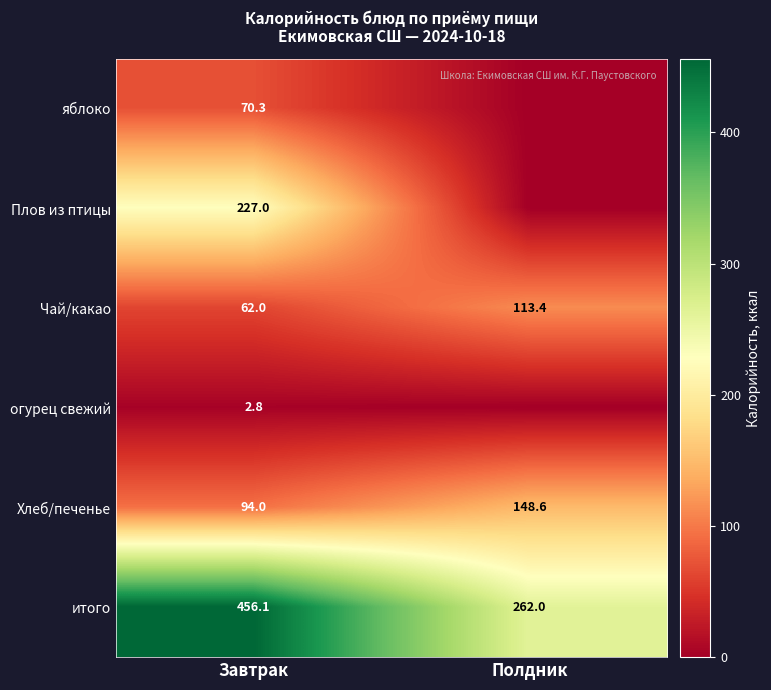

Which category has the highest value across all series?

Завтрак